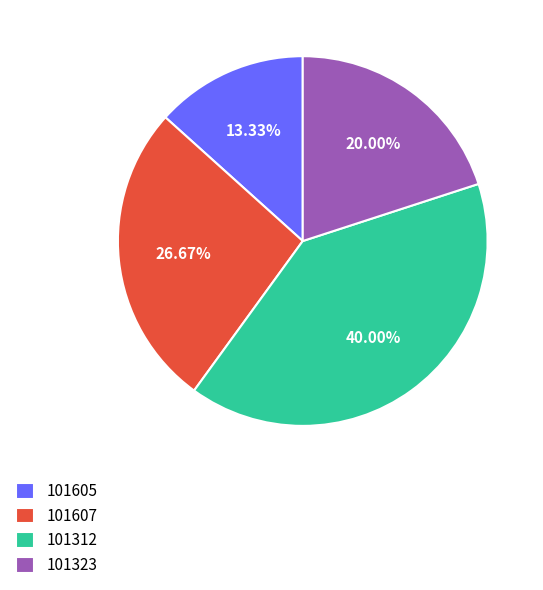

Rank the categories by value from highest to lowest.

101312, 101607, 101323, 101605